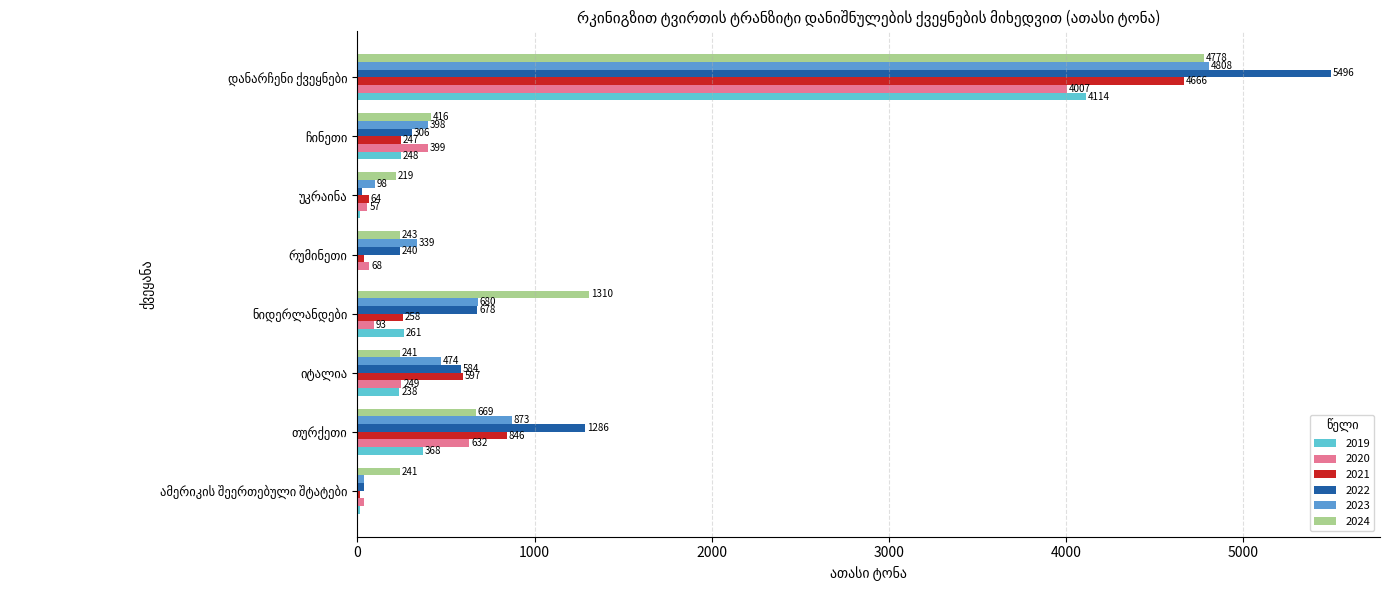

What is the greatest value displayed?

5495.7